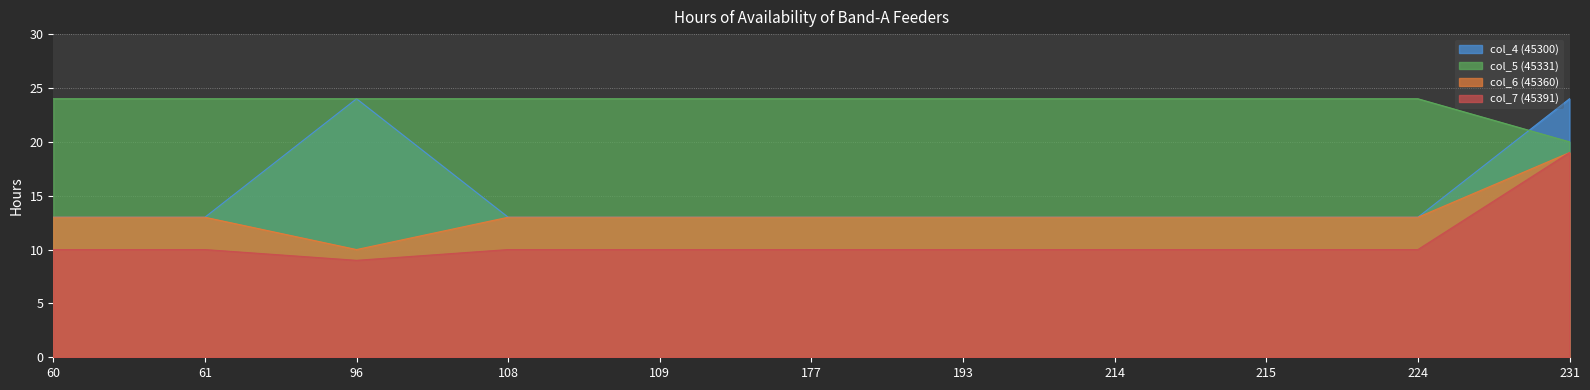

What is the lowest value of the col_4 (45300) series?

13